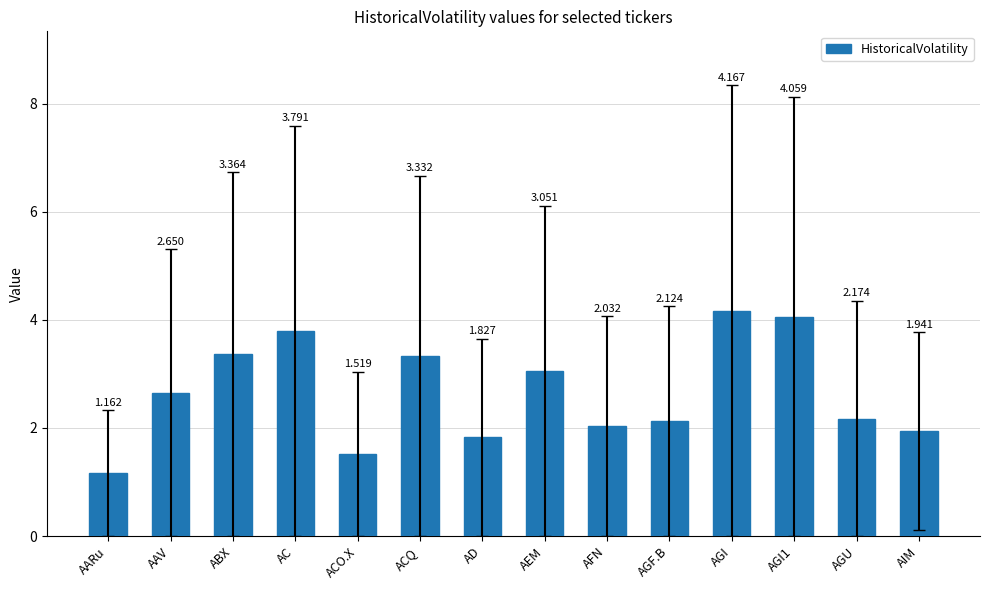

Which category has the lowest value across all series?

AARu